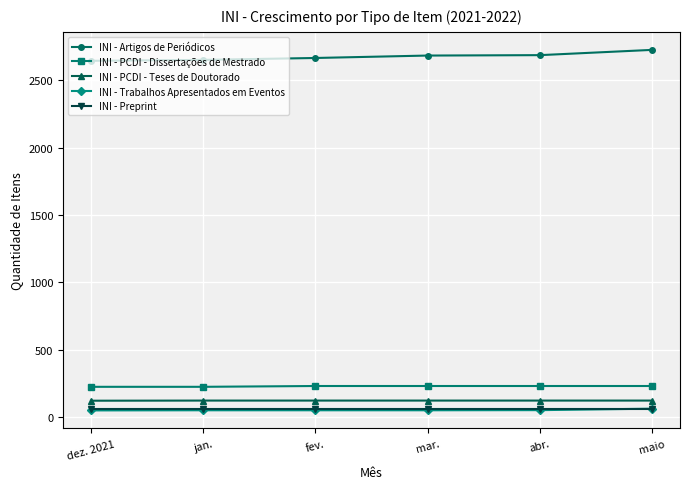

What value does the INI - Preprint series have at maio?

63